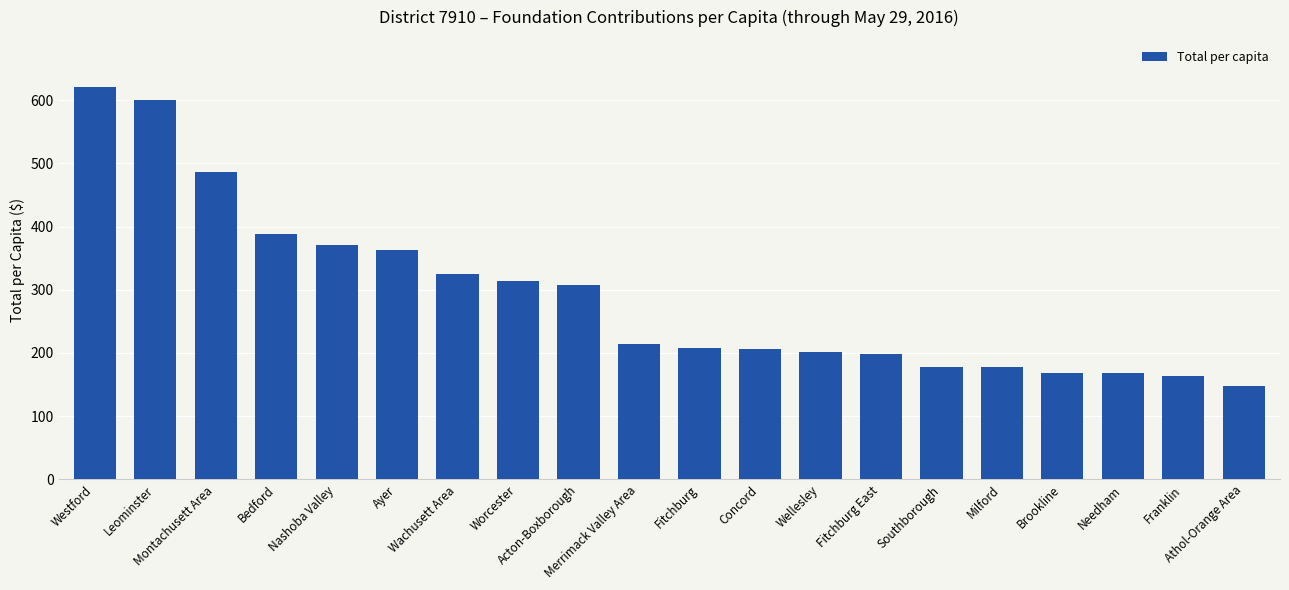

How many categories are shown in the chart?

20